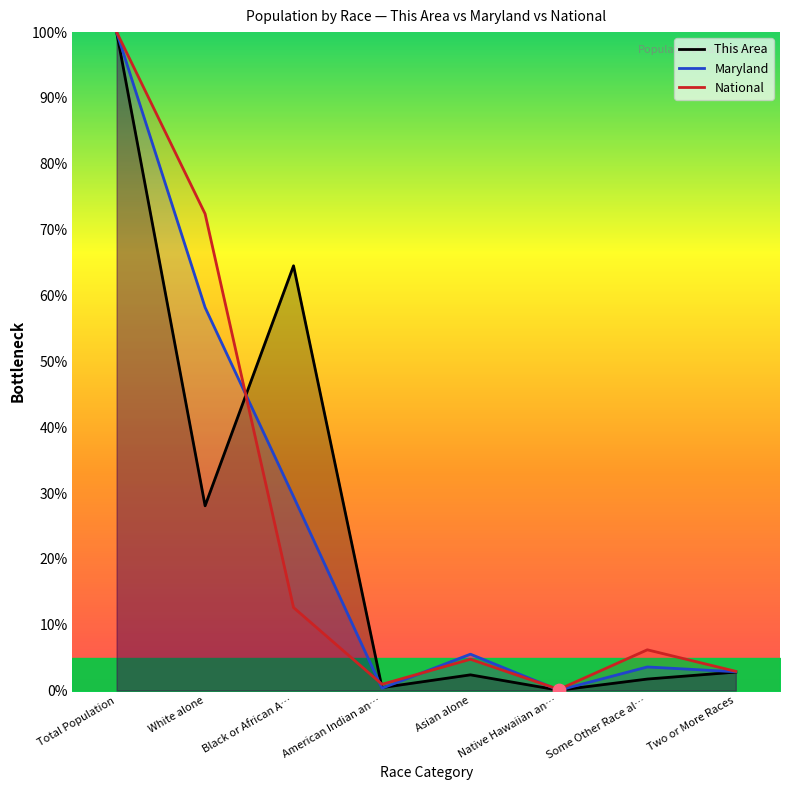

What is the total value across all series at Two or More Races?

8.6